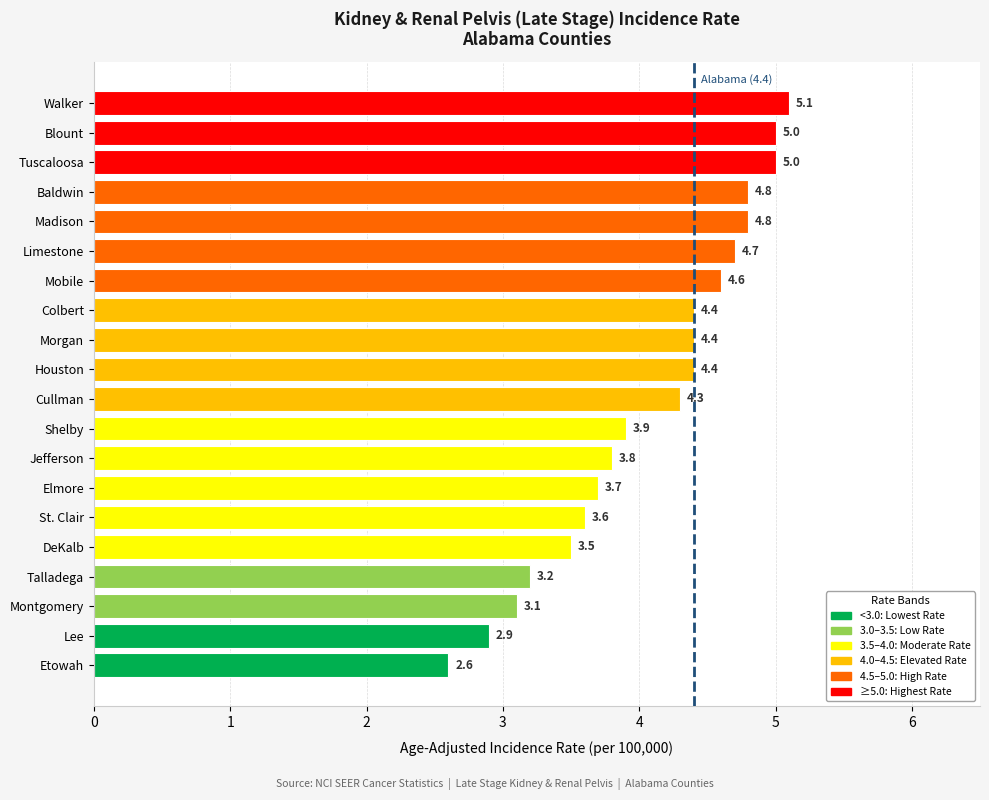

Between Shelby and Cullman, which is larger?

Cullman